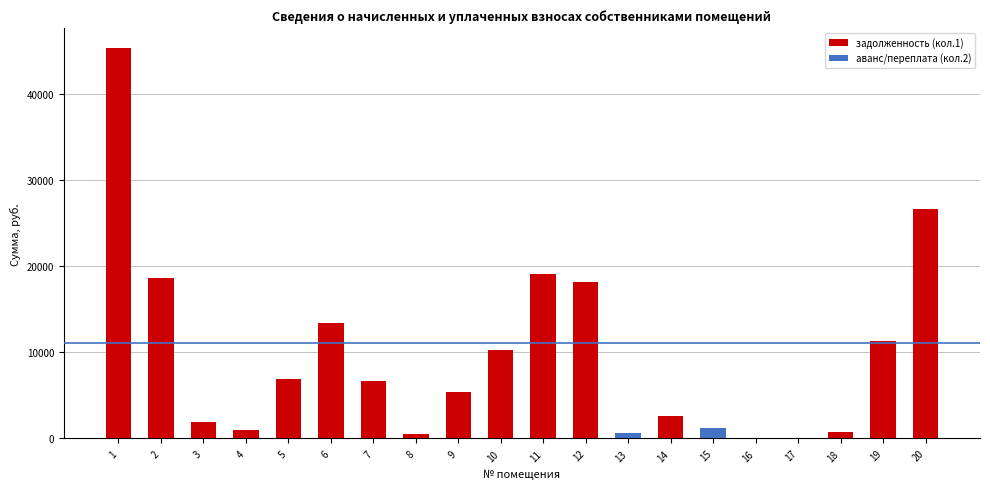

What is the difference between the highest and lowest values at 19?

11349.4